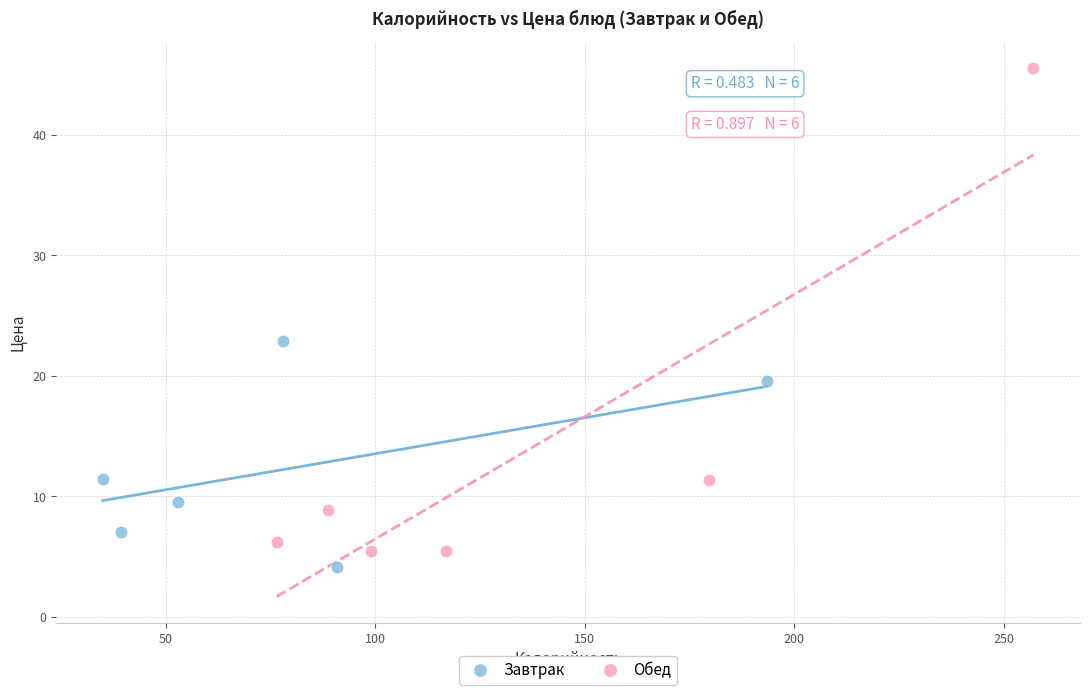

Which series contains the lowest Y value?

Завтрак